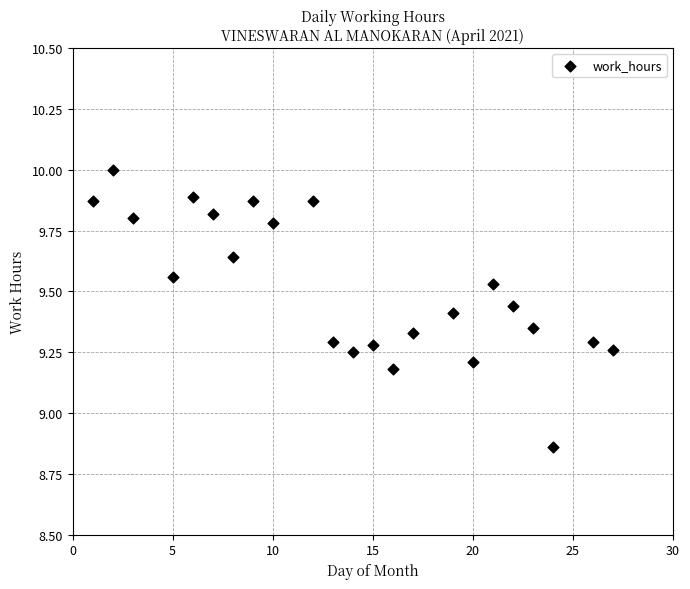

What is the range of X values (max minus min)?

26.0